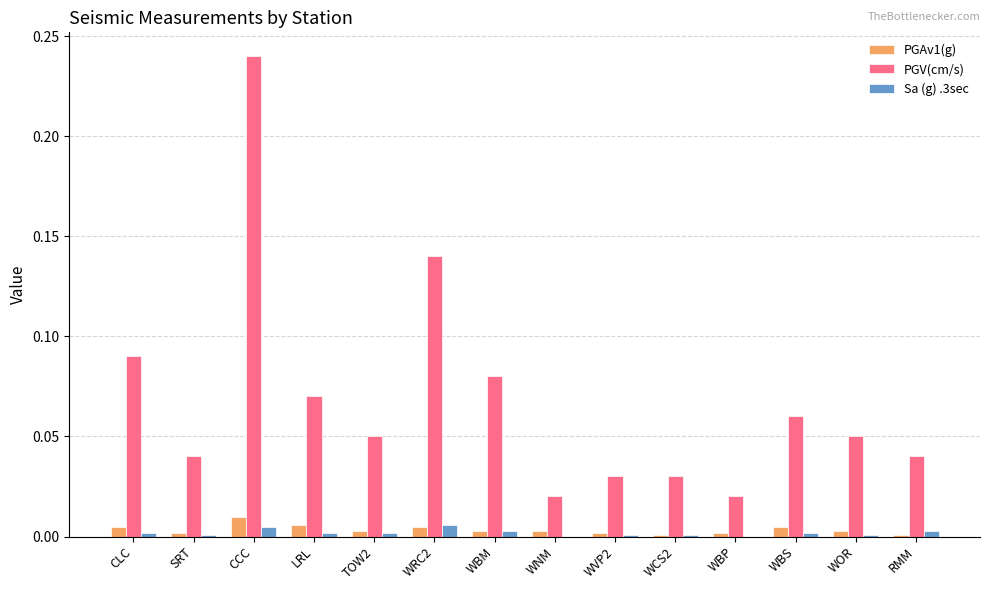

What are all the series names shown in the legend?

PGAv1(g), PGV(cm/s), Sa (g) .3sec